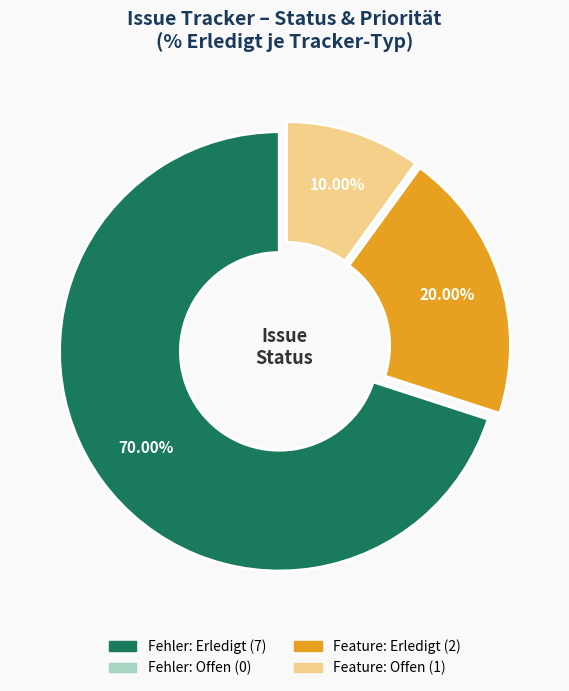

Is there any slice that represents more than half of the pie?

Yes